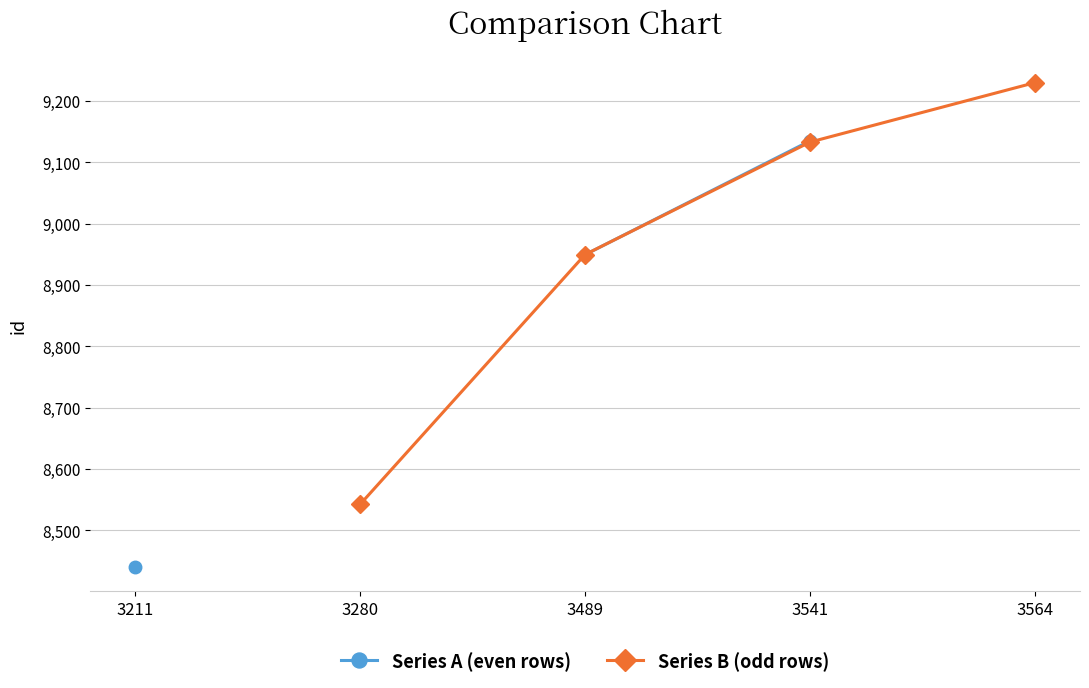

What is the maximum value for Series A (even rows)?

9135.0